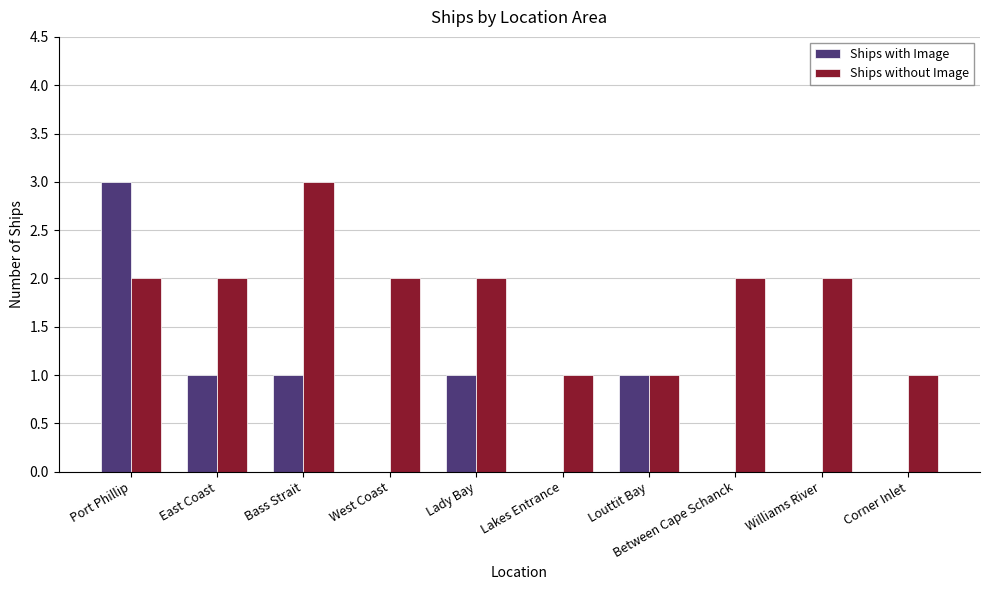

What is the spread (max minus min) of values at Corner Inlet?

1